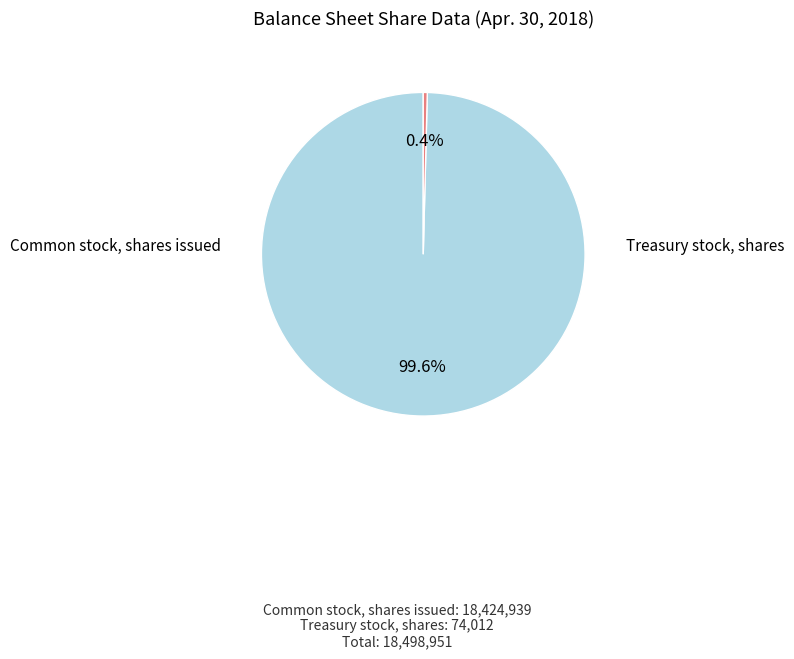

Does any single category account for the majority?

Yes